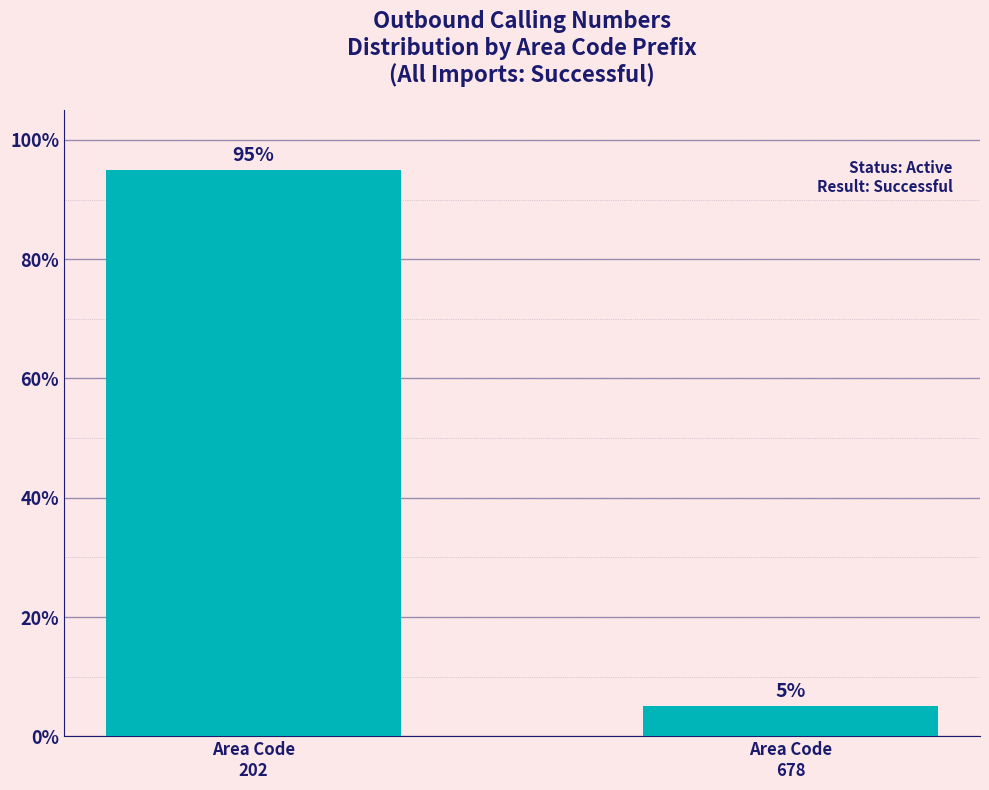

What is the value of the 2nd bar from the left?

5.1